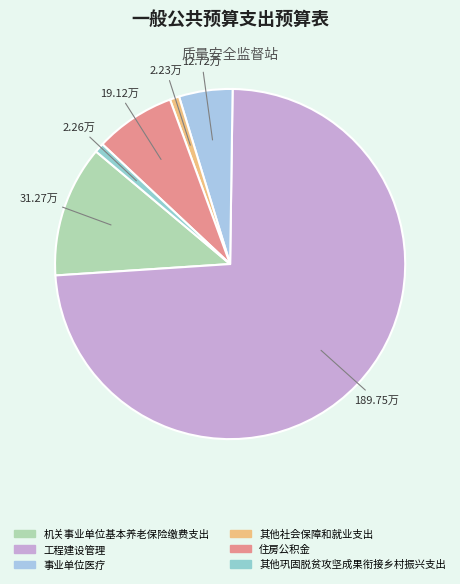

To the nearest percent, what portion does 工程建设管理 represent?

74%